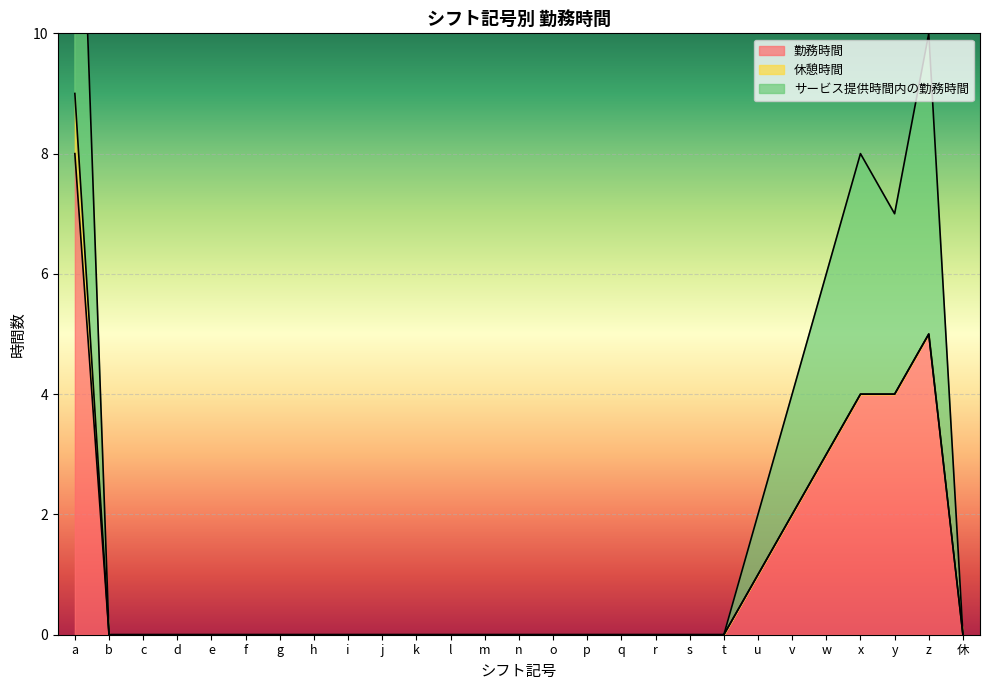

What is the label of the 3rd point from the left?

c